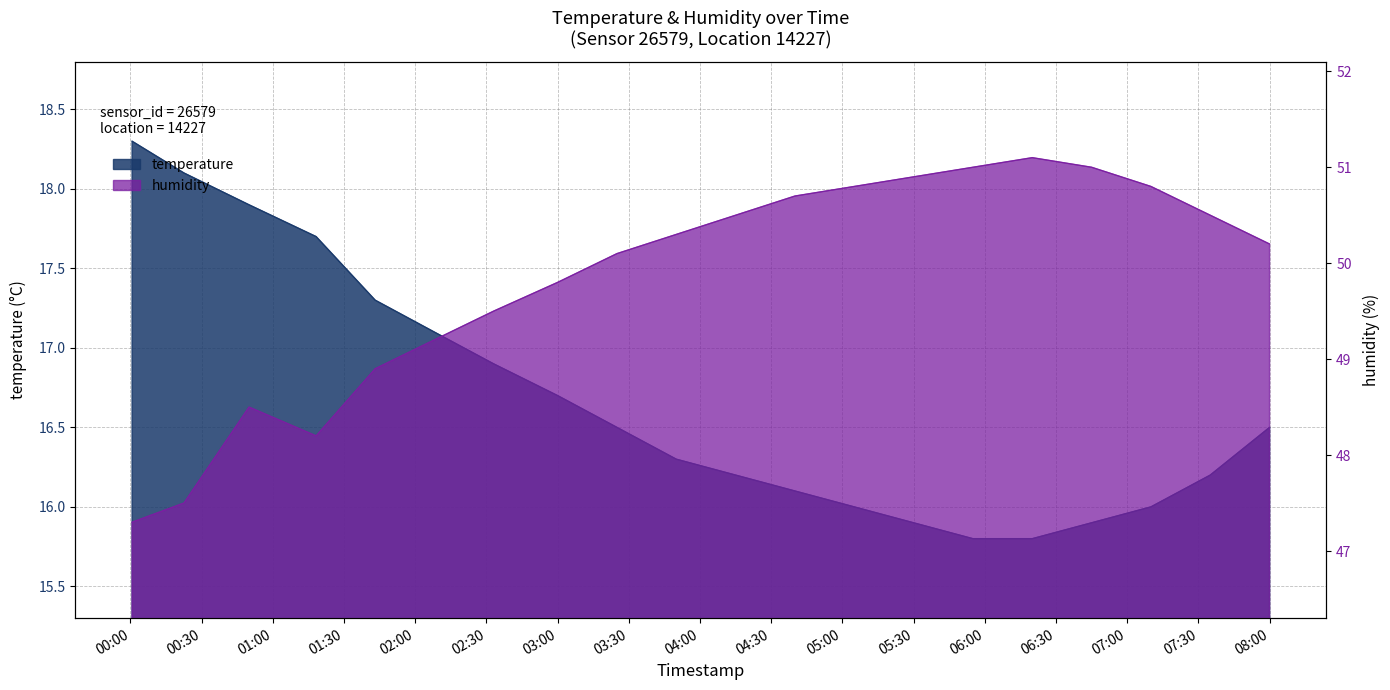

True or false: temperature and humidity cross at least once.

False